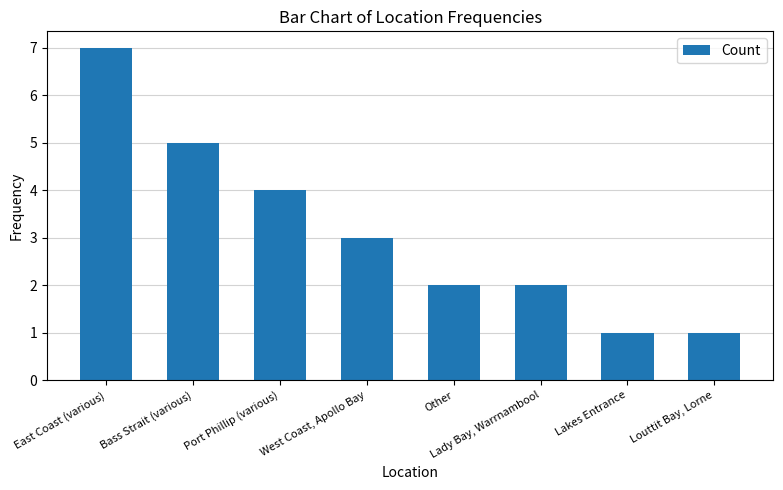

Reading right to left, what are all the values shown in this chart?

Louttit Bay, Lorne=1	Lakes Entrance=1	Lady Bay, Warrnambool=2	Other=2	West Coast, Apollo Bay=3	Port Phillip (various)=4	Bass Strait (various)=5	East Coast (various)=7